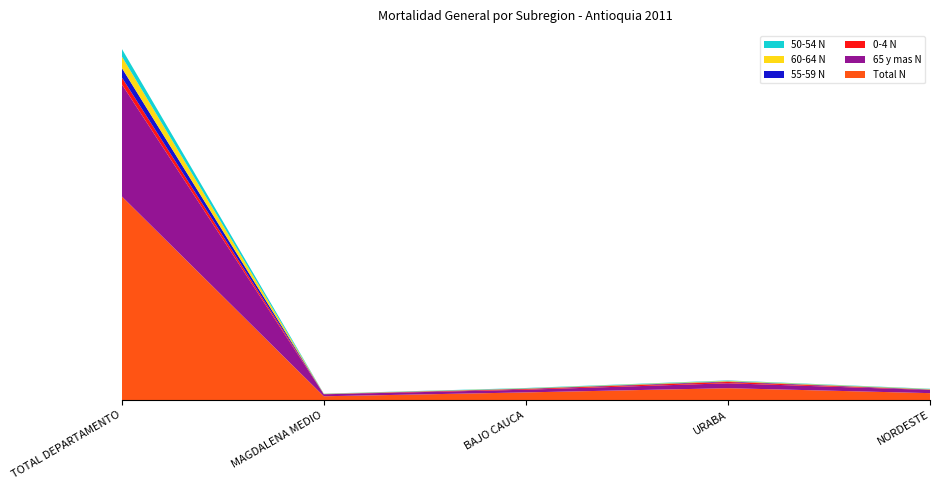

Reading left to right, transcribe all the data shown in this chart.

Total N: 28768	527	1072	1667	968
65 y mas N: 15845	280	380	696	449
0-4 N: 975	18	101	185	32
55-59 N: 1337	20	46	72	42
60-64 N: 1626	33	48	88	55
50-54 N: 1073	25	50	59	43